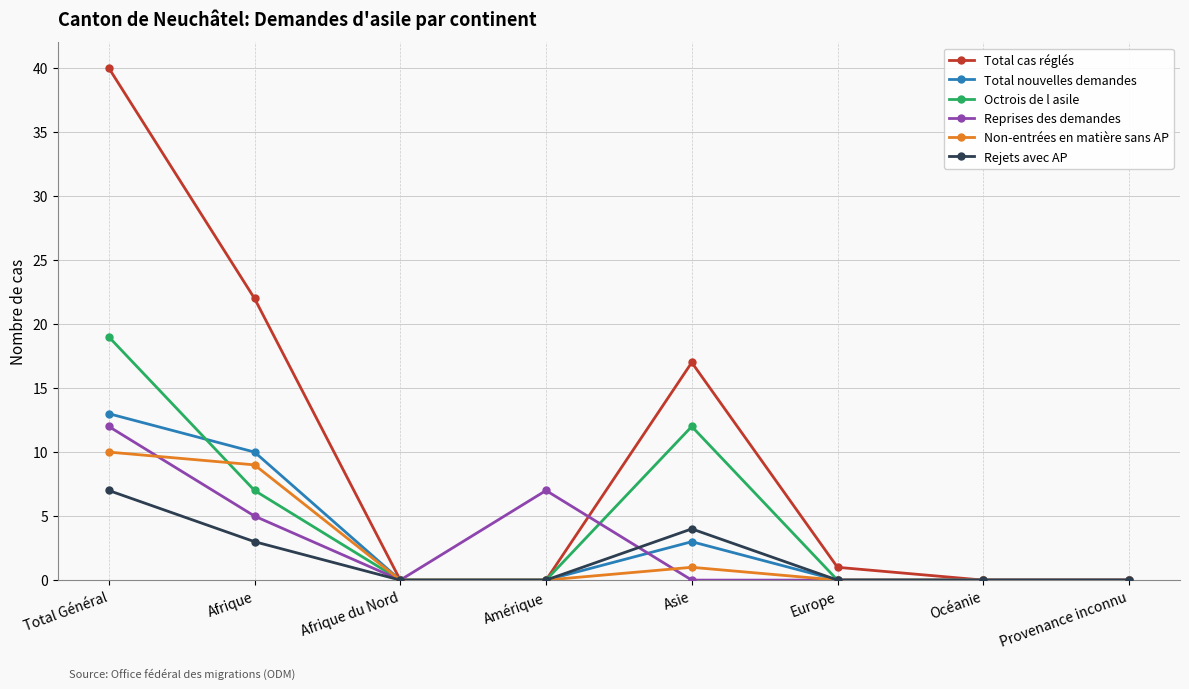

At how many categories does at least one series exceed 30?

1